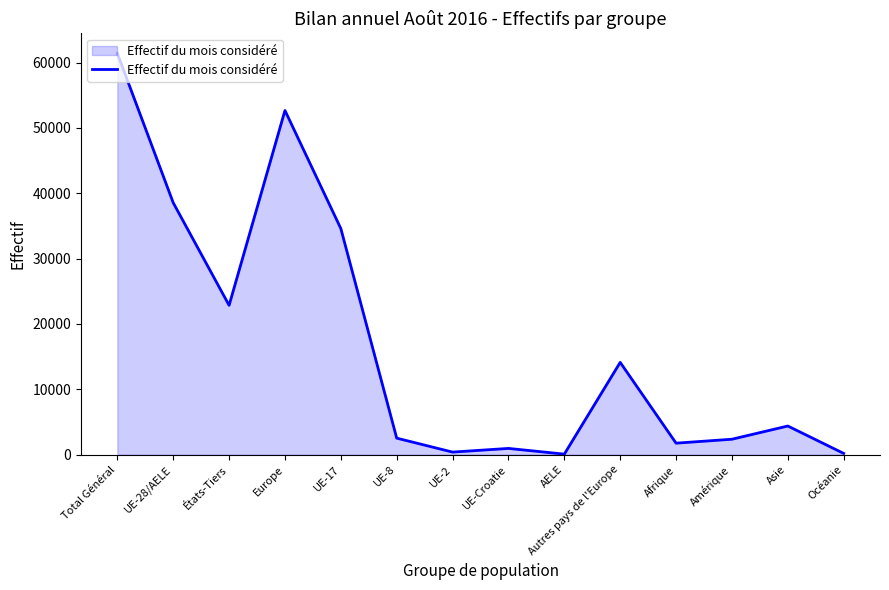

What is the difference between the values at Amérique and UE-8?

167